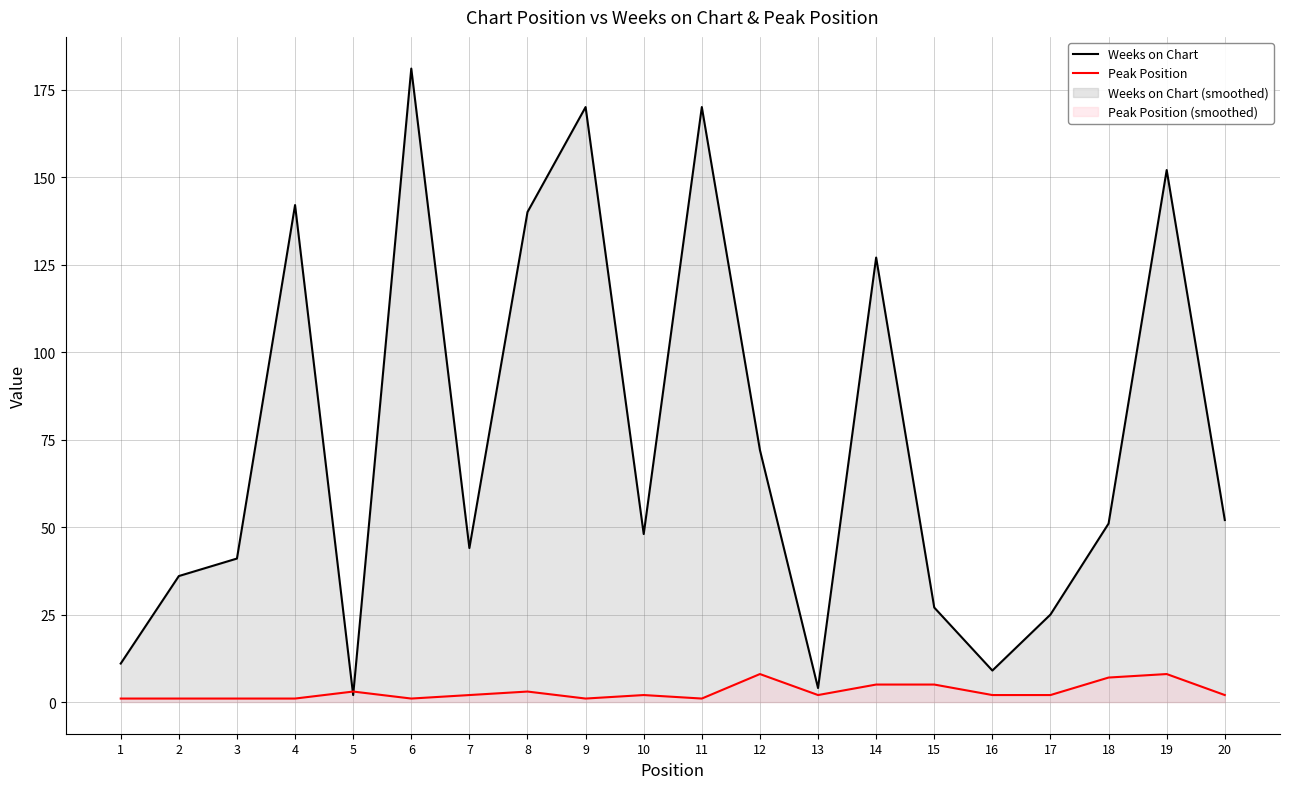

Which has a higher value, 12 or 13?

12